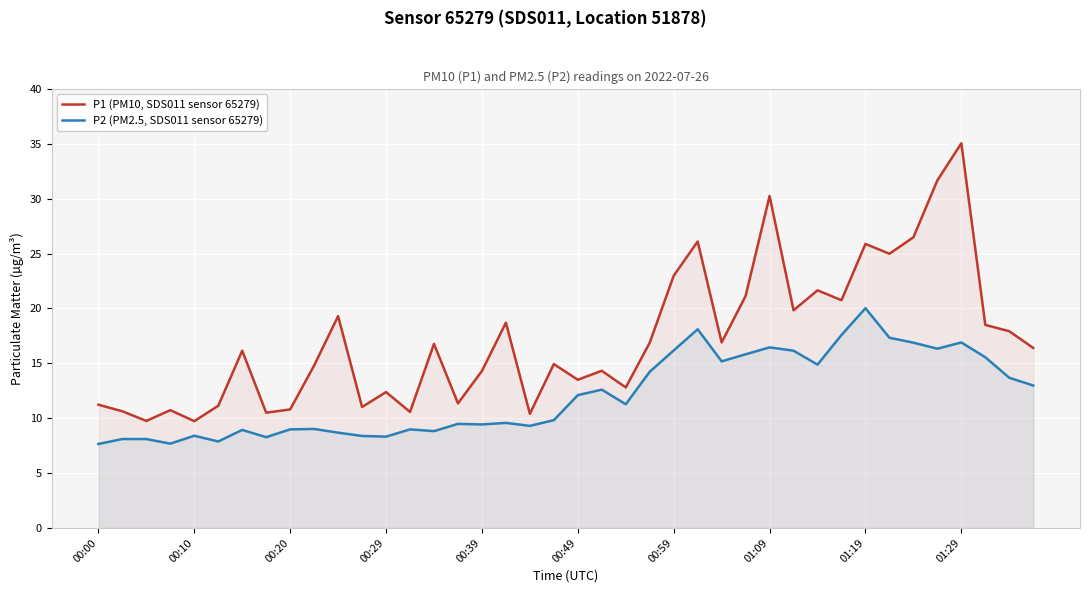

How many data points does each series have?

40